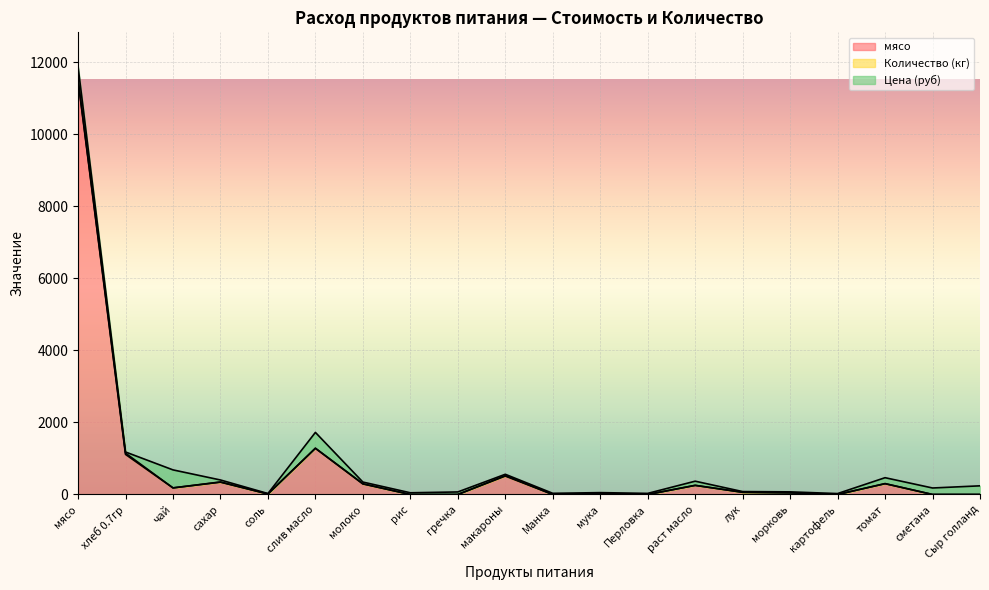

Where is the first local minimum for мясо?

чай